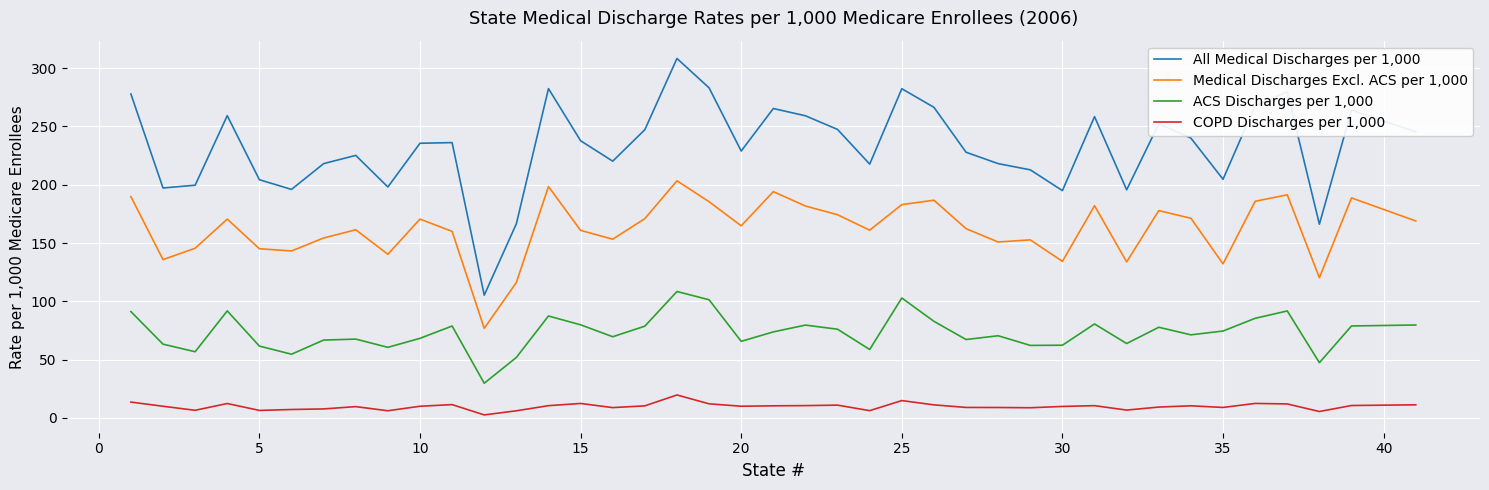

In Medical Discharges Excl. ACS per 1,000, how many points are higher than both neighbors (excluding endpoints)?

12